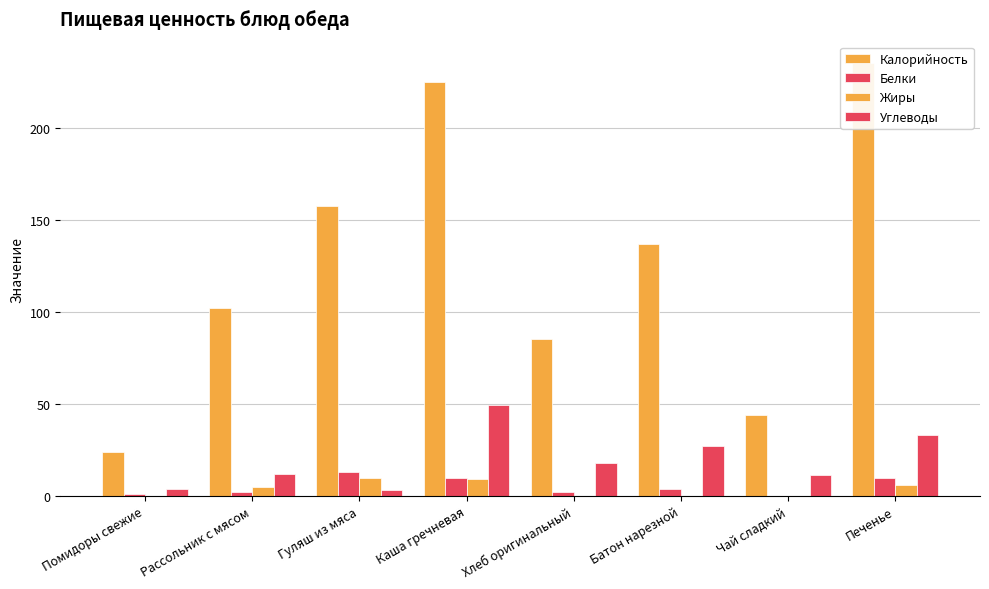

What are all the series names shown in the legend?

Калорийность, Белки, Жиры, Углеводы